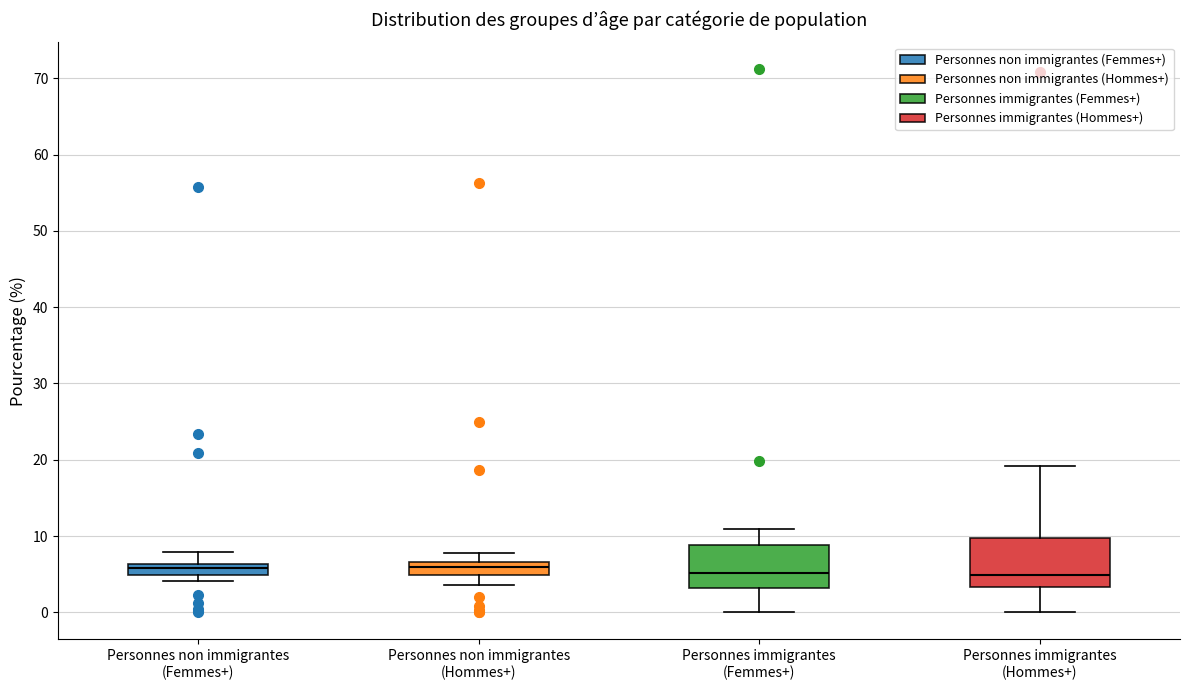

Where is the upper edge of the box for Personnes immigrantes (Hommes+) on the y-axis? The values are not printed on the chart, so give them approximately, as read against the axis.

10